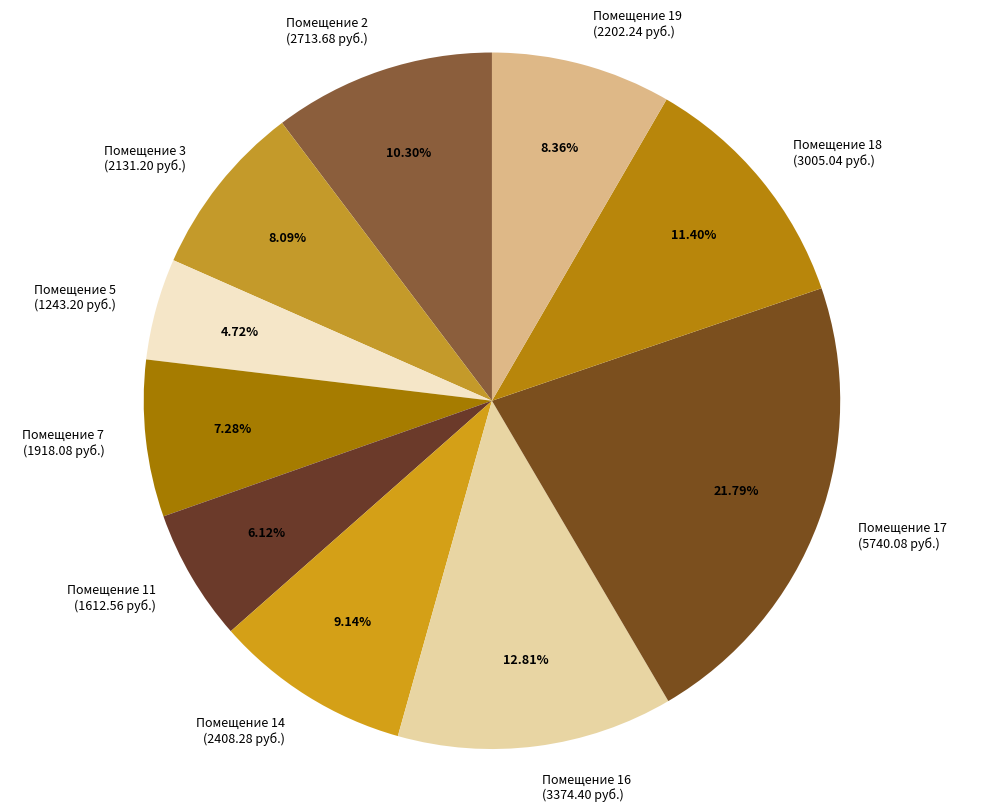

Which category has the biggest portion of the pie?

17